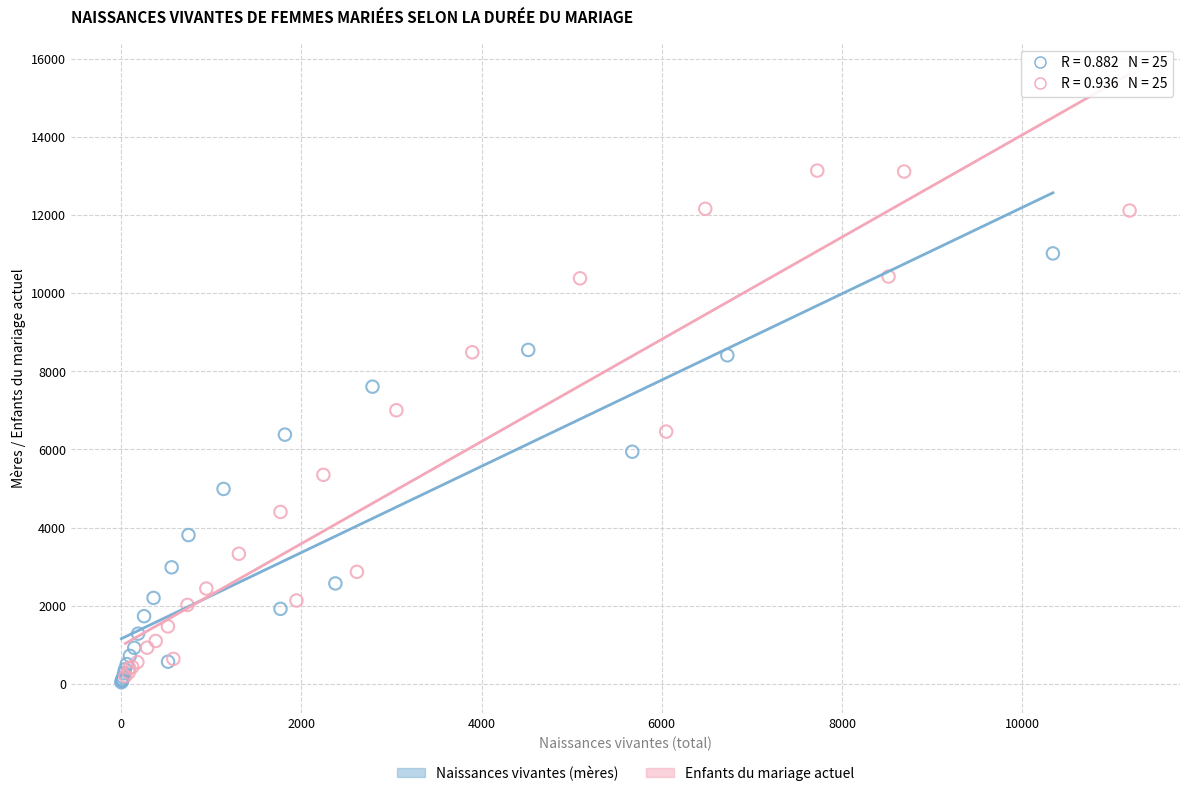

What are all the series names shown in the legend?

Naissances vivantes (mères), Enfants du mariage actuel